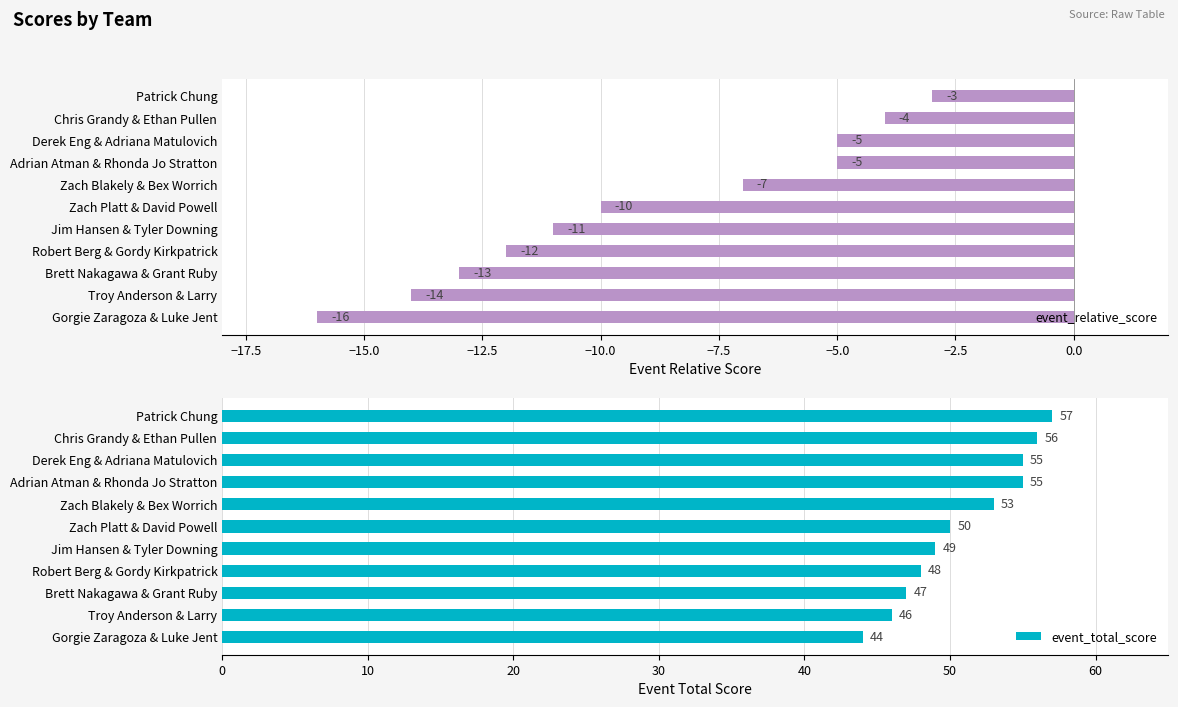

The value of event_relative_score at Brett Nakagawa & Grant Ruby is -13. True or false?

True